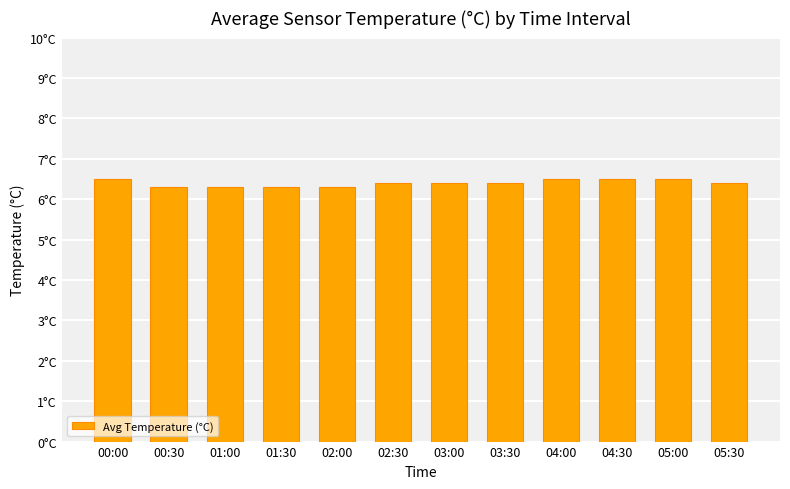

What is the change in value from 01:00 to 04:00?

+0.2